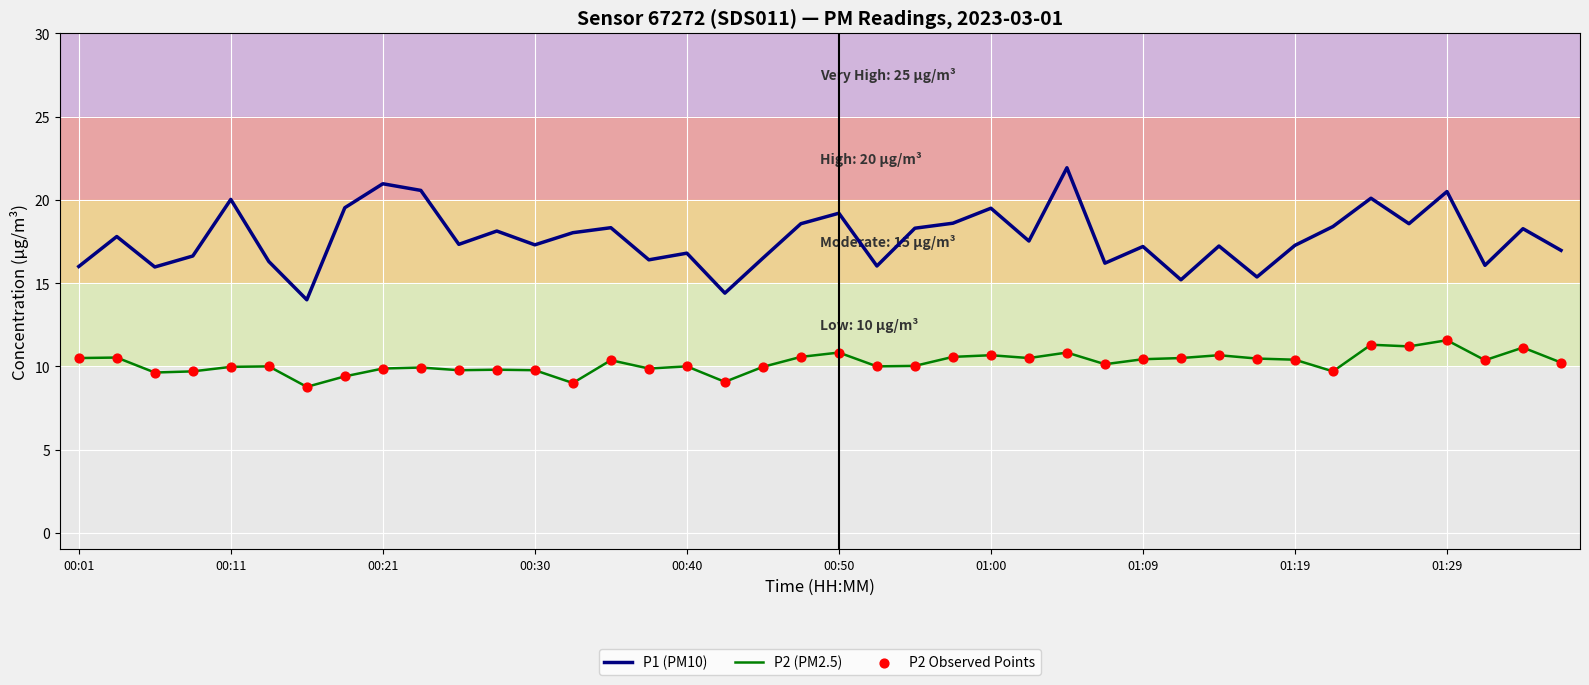

Which series has the widest spread of values?

P1 (PM10)